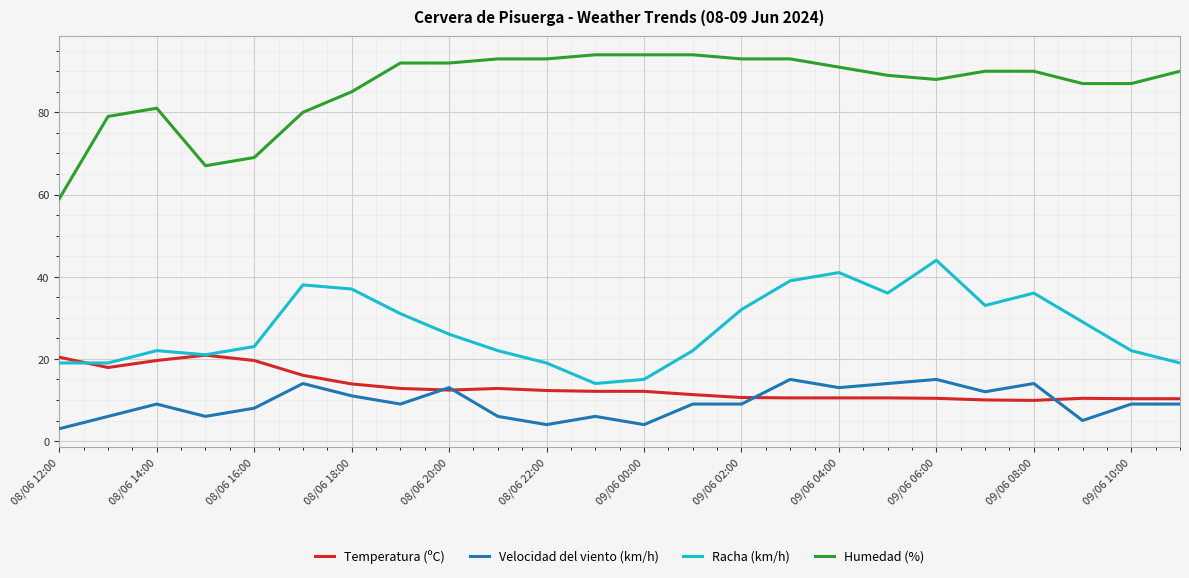

List the series in order of their peak value, highest first.

Humedad (%), Racha (km/h), Temperatura (ºC), Velocidad del viento (km/h)